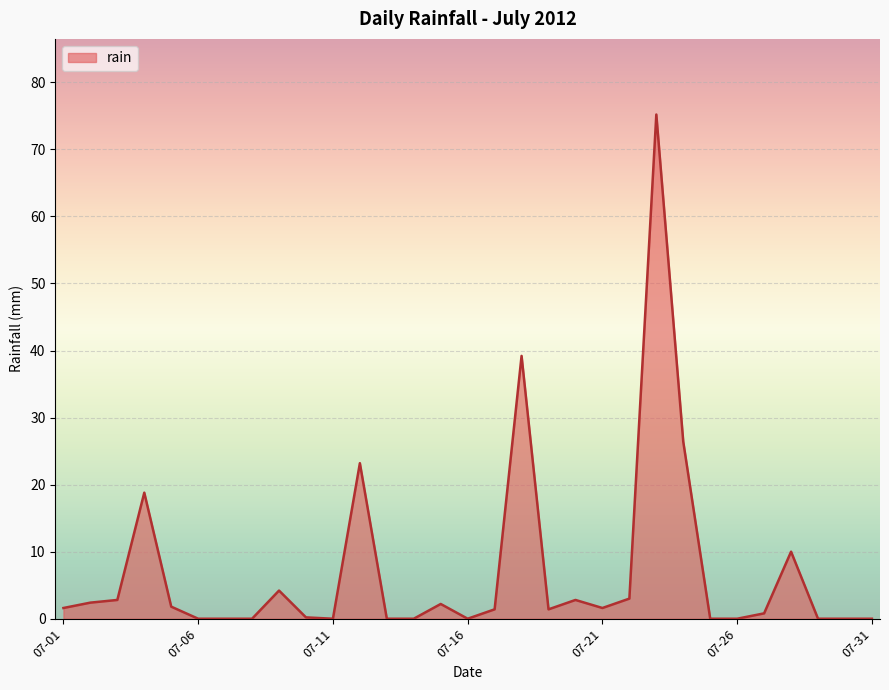

Count the number of categories in the chart.

31